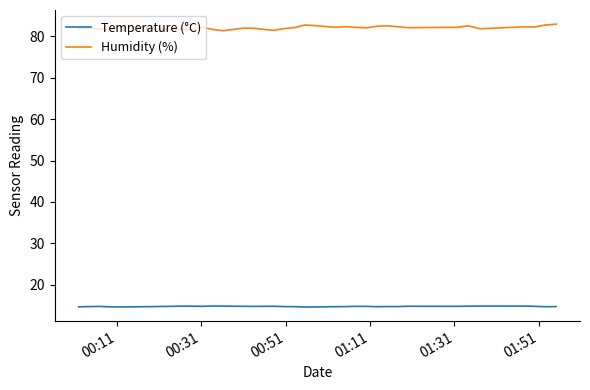

What is the lowest value of the Temperature (°C) series?

14.7